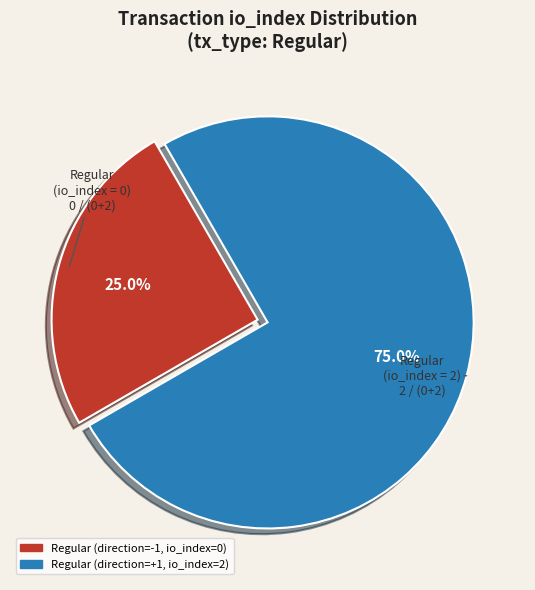

Is there any slice that represents more than half of the pie?

Yes